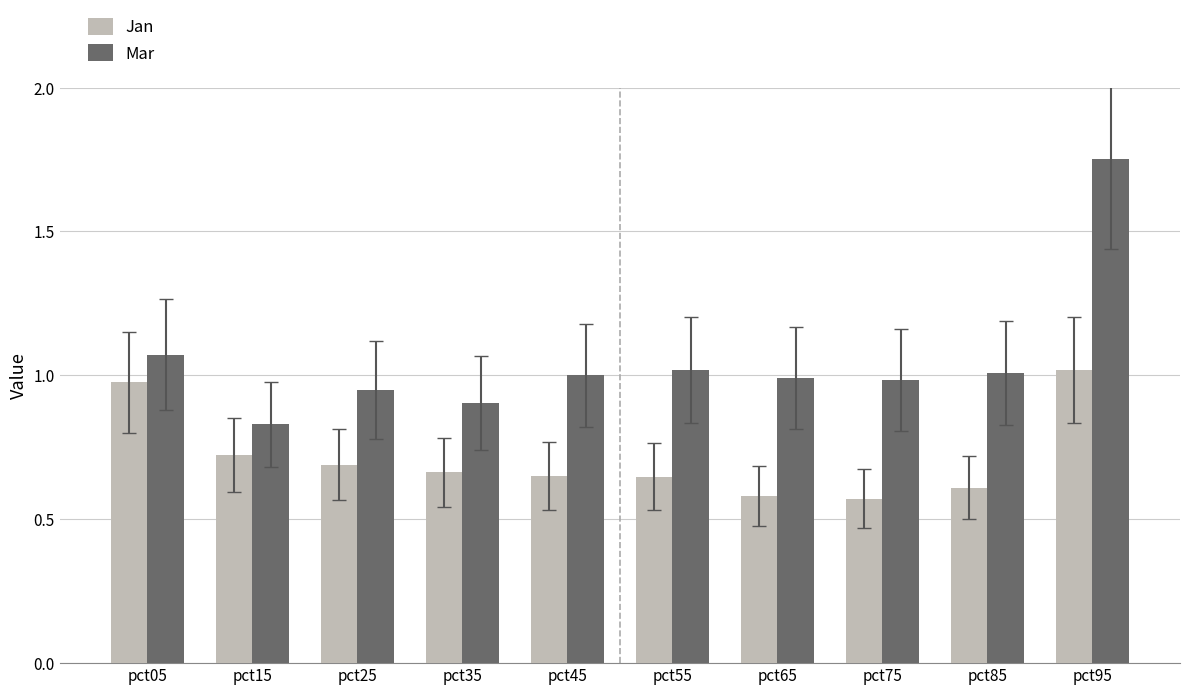

The value of Jan at pct65 is 1.0. True or false?

False